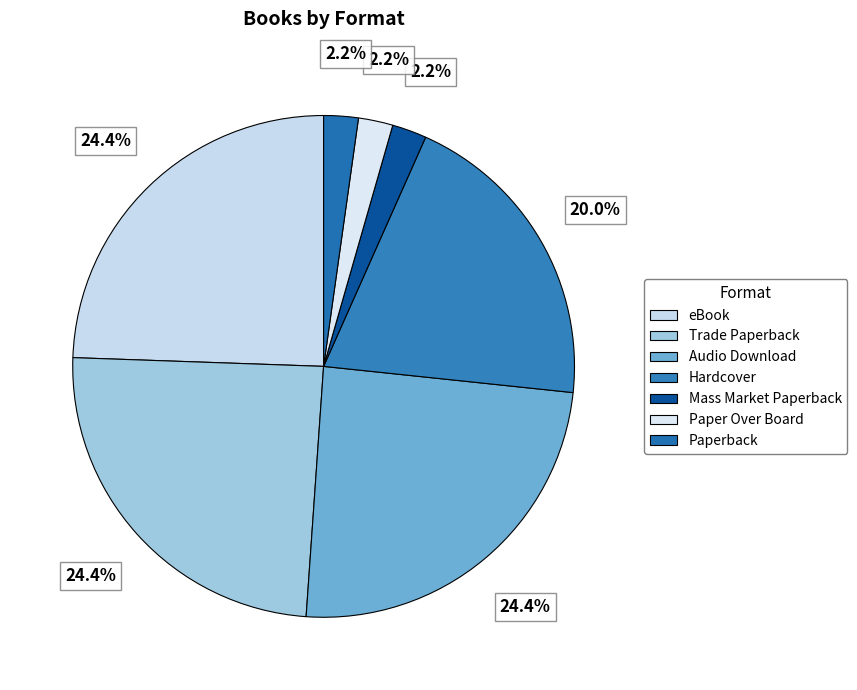

Combined, what portion of the pie is Hardcover and Paper Over Board?

22.2%